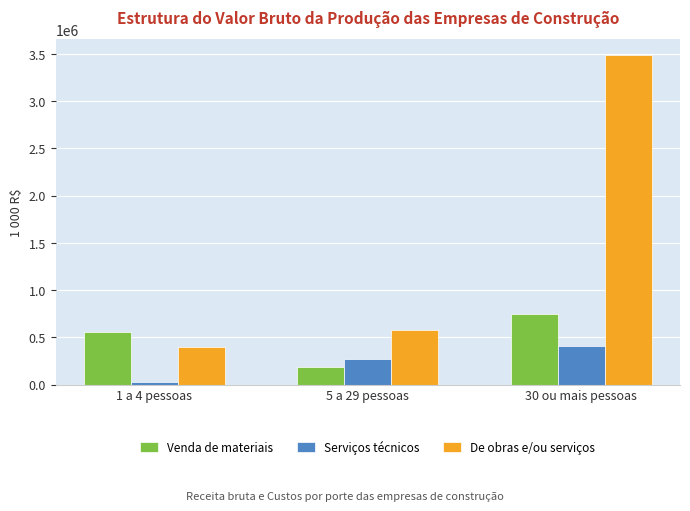

Is it true that Serviços técnicos equals 234438 at 30 ou mais pessoas?

False